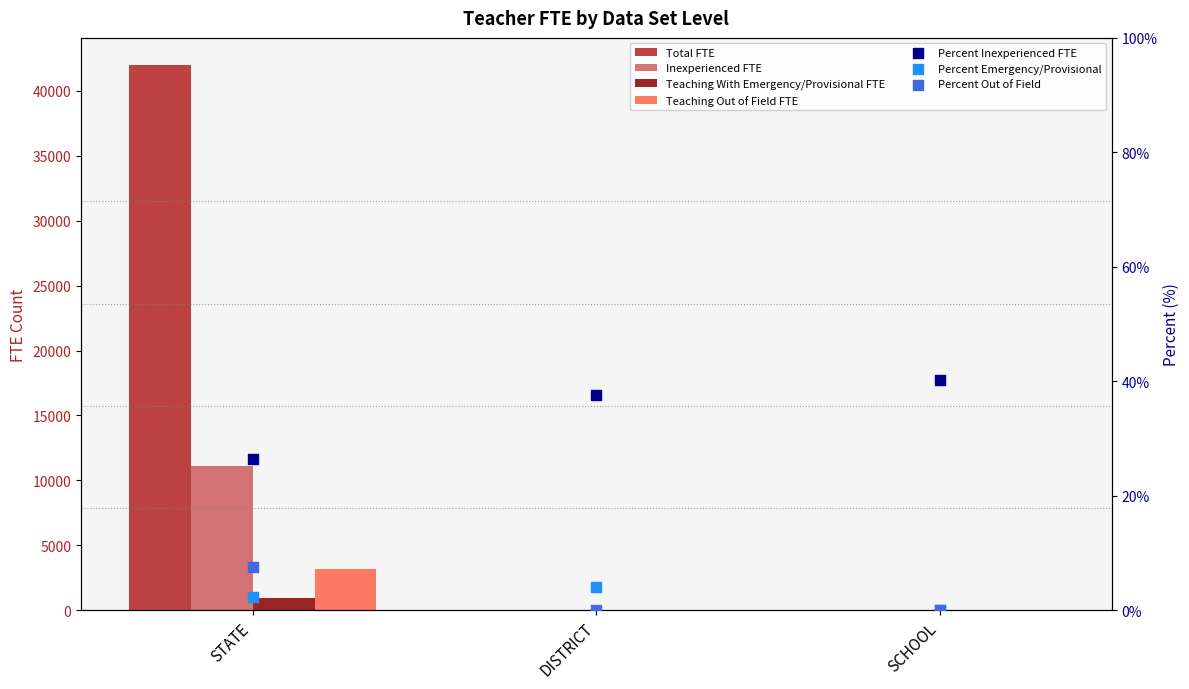

Is the value of Teaching Out of Field FTE at SCHOOL greater than the value of Inexperienced FTE at DISTRICT?

No